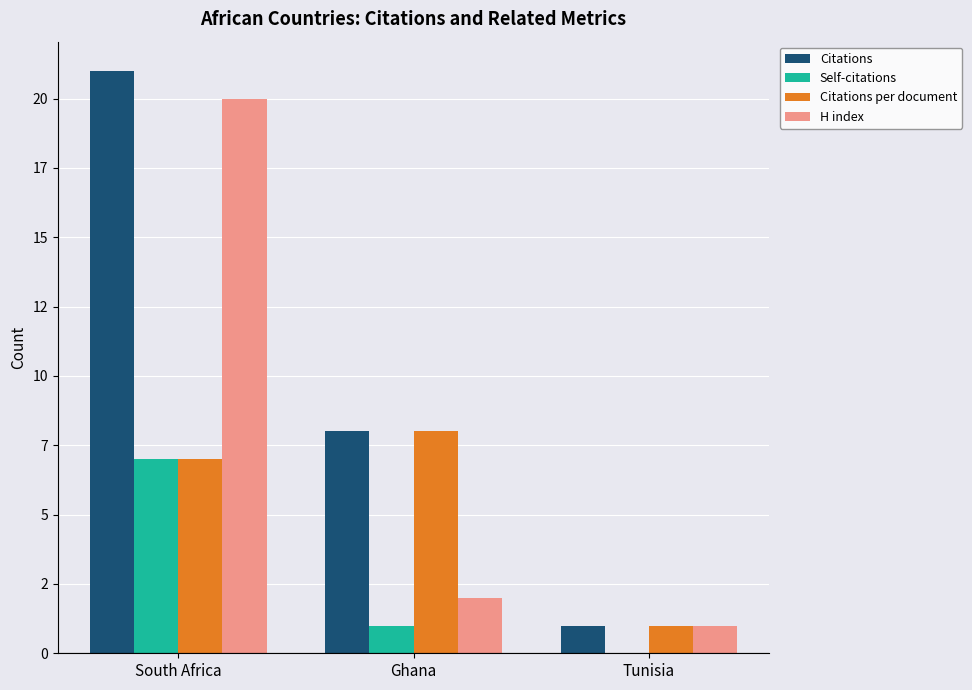

Which series has the largest range (max minus min)?

Citations